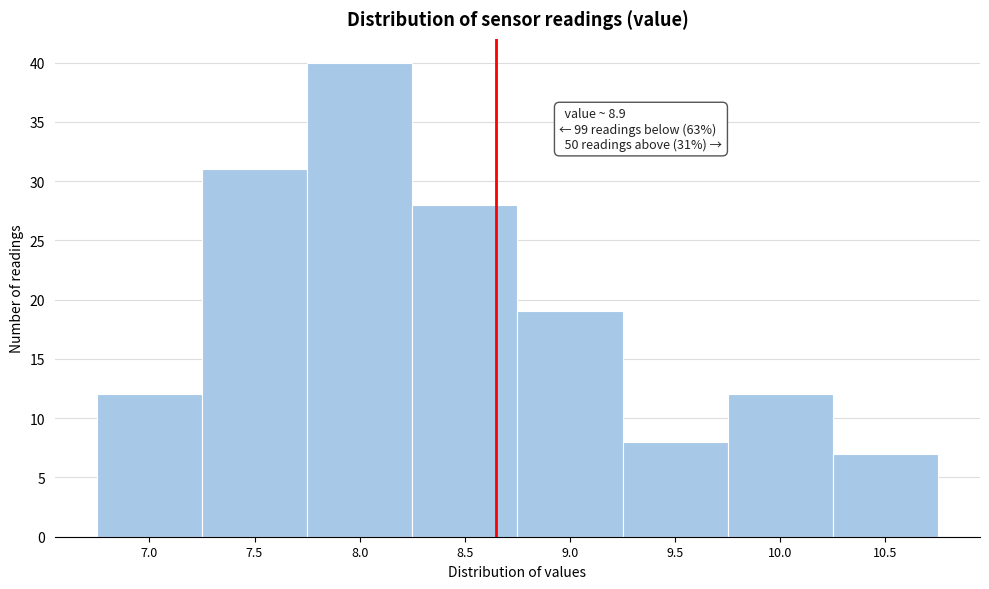

Reading left to right, what are all the values shown in this chart?

7.0=12	7.5=31	8.0=40	8.5=28	9.0=19	9.5=8	10.0=12	10.5=7